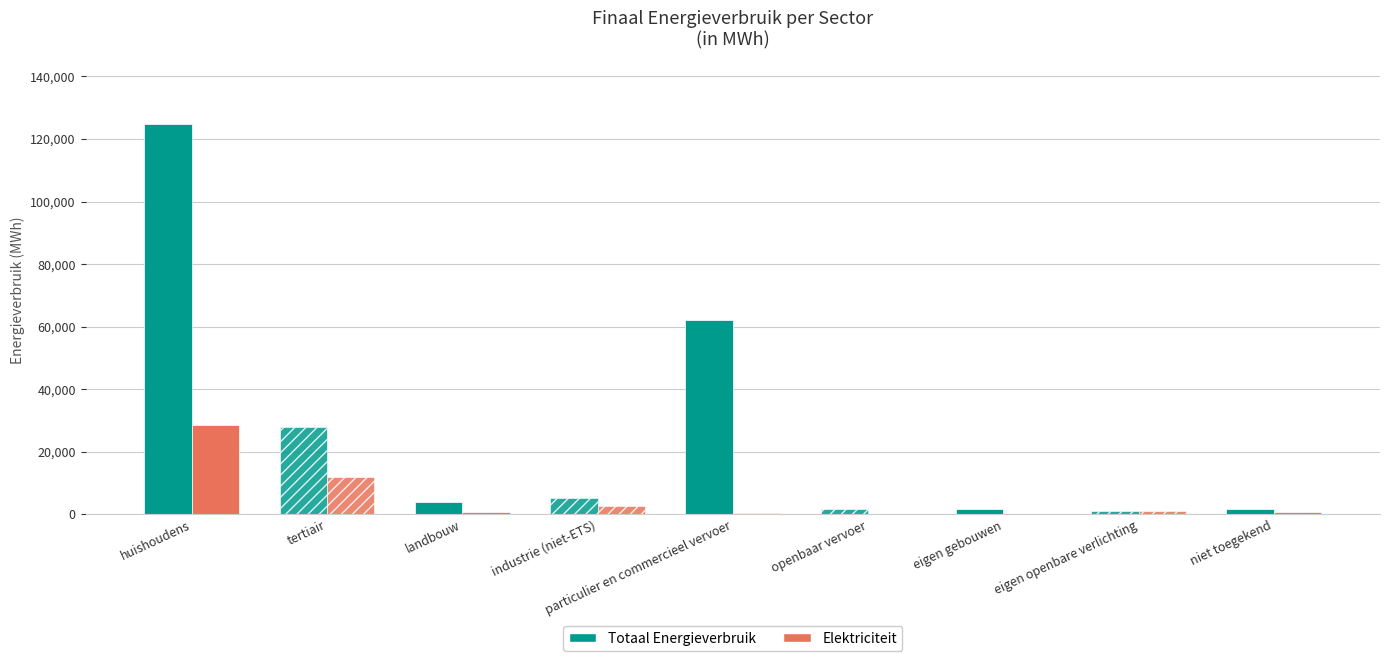

Which series has the largest total across all categories?

Totaal Energieverbruik